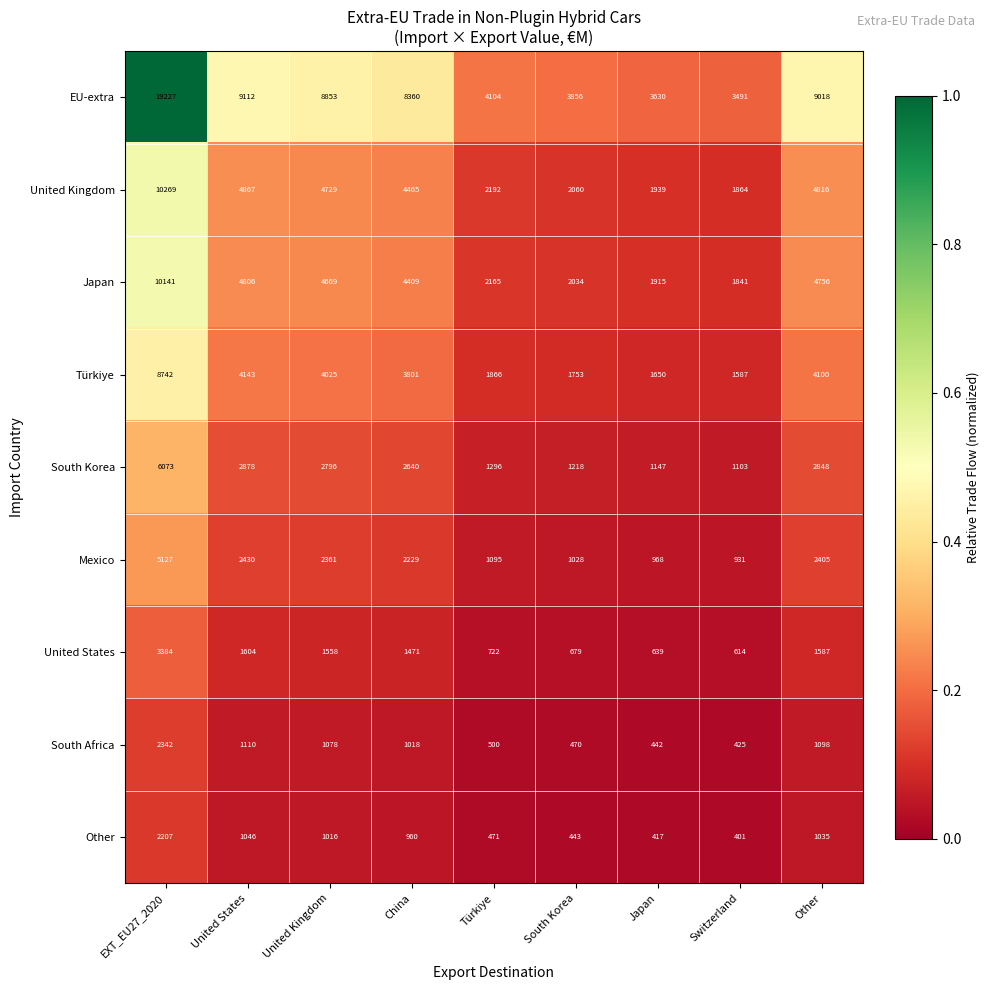

At which label is South Africa closest to 1383?

United States